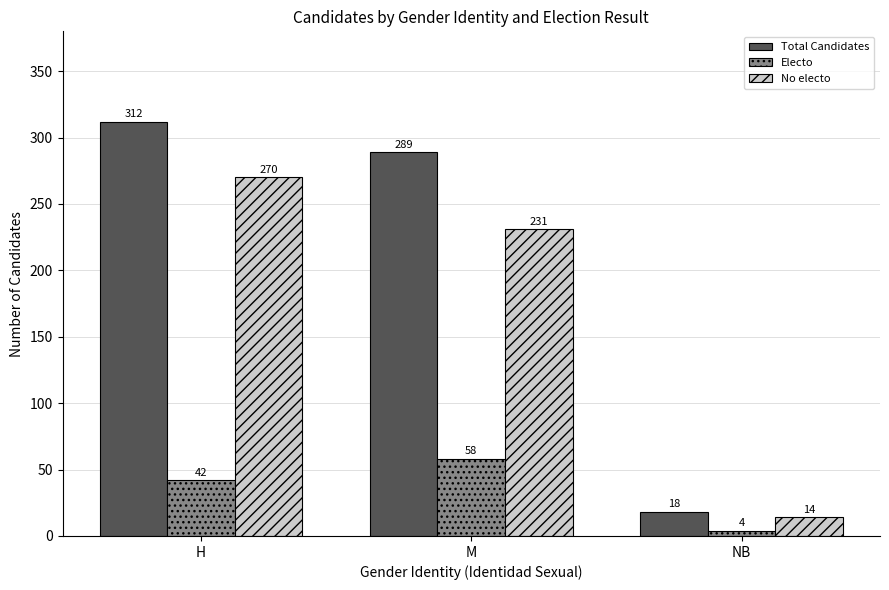

How many categories are shown in the chart?

3